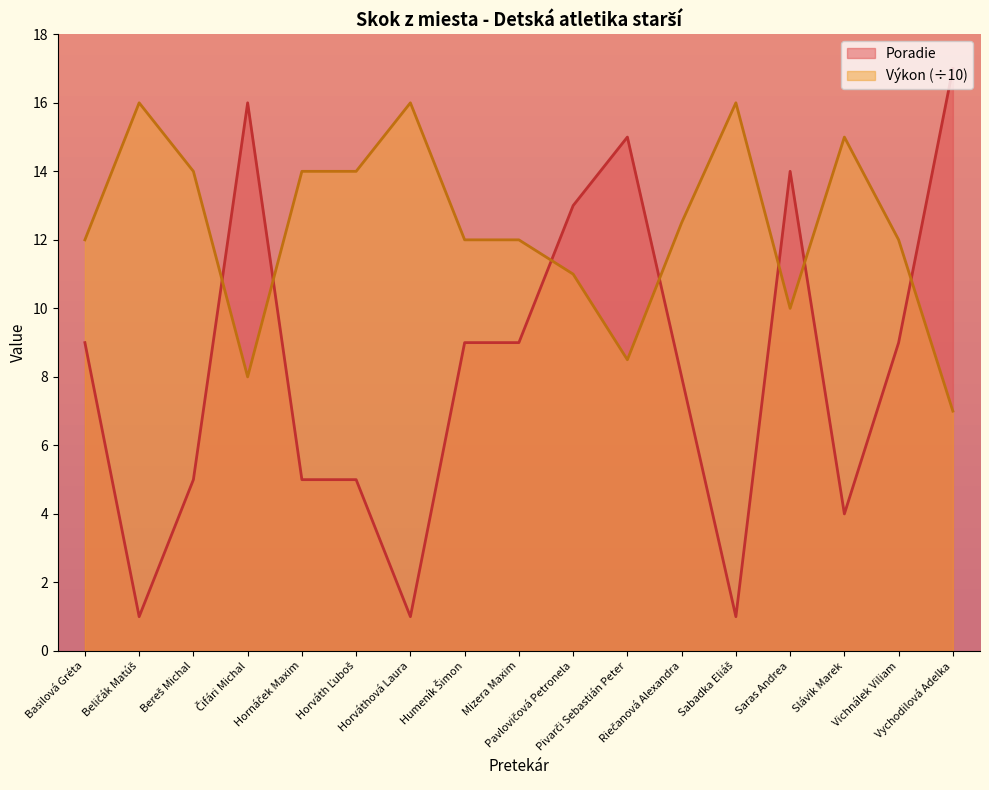

What is the label of the 14th point from the left?

Saras Andrea